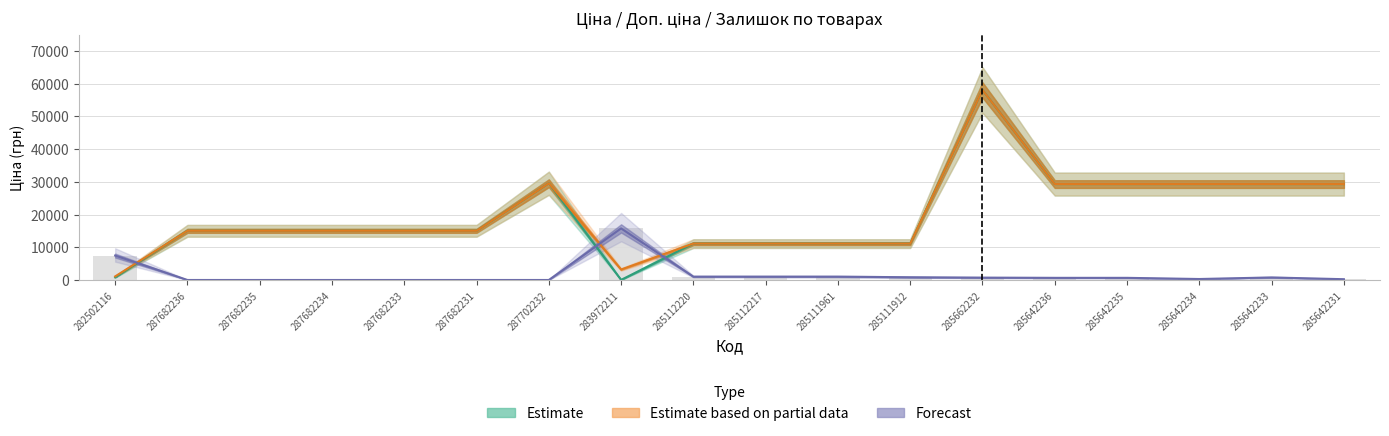

Reading right to left, extract all data points from this chart.

Ціна: 29294.9	29294.9	29294.9	29294.9	29294.9	58037.0	11113.6	11113.6	11113.6	11113.6	32.0	29548.9	15019.2	15019.2	15019.2	15019.2	15019.2	813.0
Доп. ціна: 29294.9	29294.9	29294.9	29294.9	29294.9	58037.0	11113.6	11113.6	11113.6	11113.6	3205.0	29548.9	15019.2	15019.2	15019.2	15019.2	15019.2	1101.8
Залишок: 238.7	775.7	298.4	656.4	656.4	716.1	835.4	1014.4	1014.4	1014.4	15753.6	0.0	0.0	0.0	0.0	0.0	0.0	7459.1